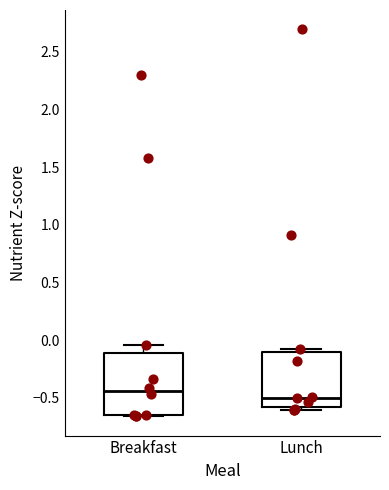

Where is the lower edge of the box for Breakfast on the y-axis? The values are not printed on the chart, so give them approximately, as read against the axis.

-0.65